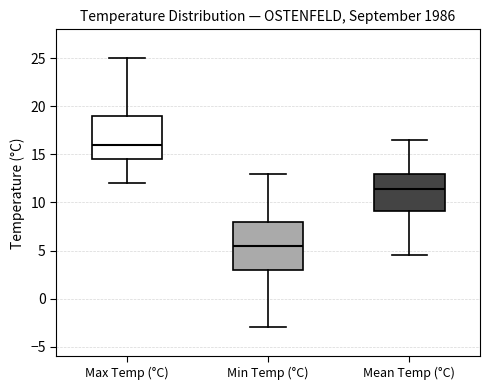

Which box is the tallest, from its lower edge to its upper edge?

Min Temp (°C)